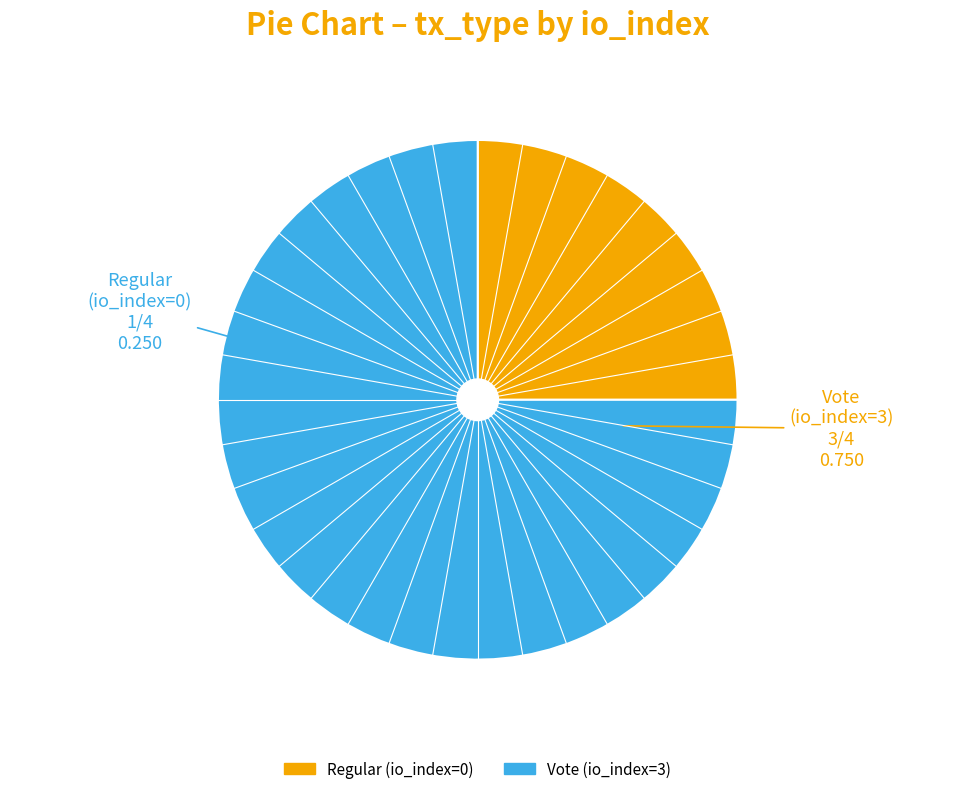

What is the smallest slice in the pie chart?

Regular (io_index=0)